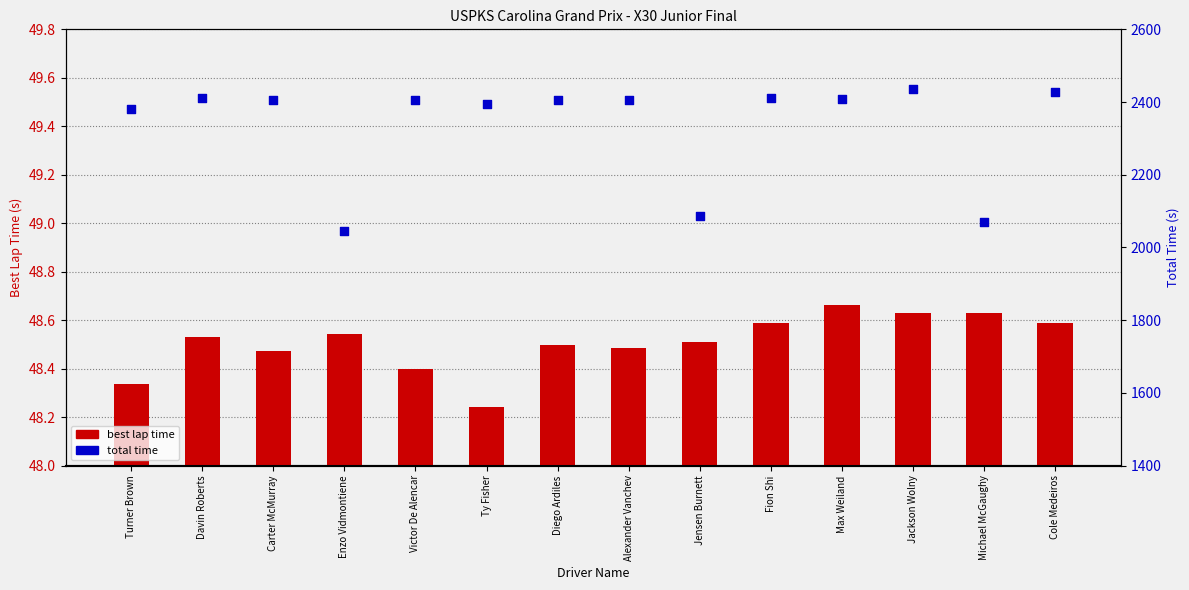

Is the value of best lap time at Enzo Vidmontiene greater than the value of total time at Alexander Vanchev?

No